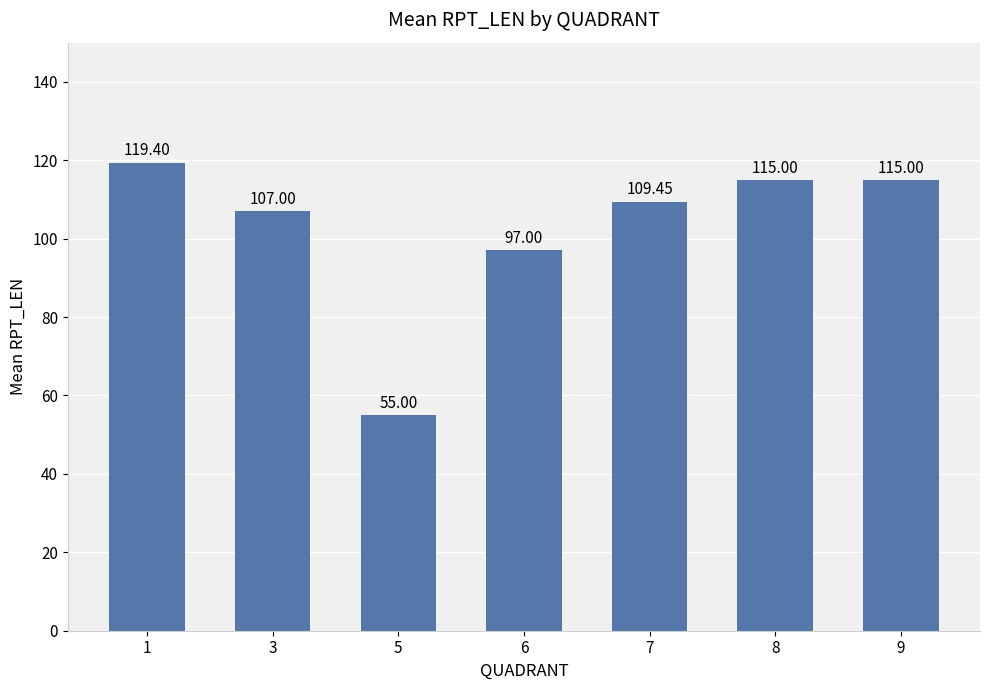

Which label corresponds to the smallest value in the chart?

5